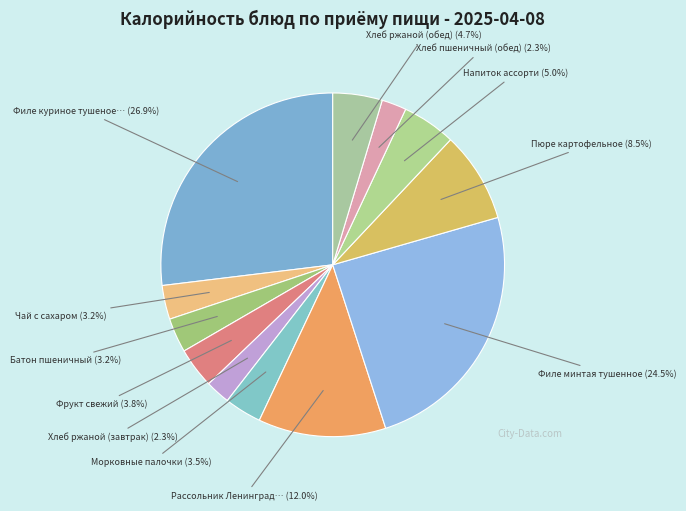

Count the number of slices in the pie.

12